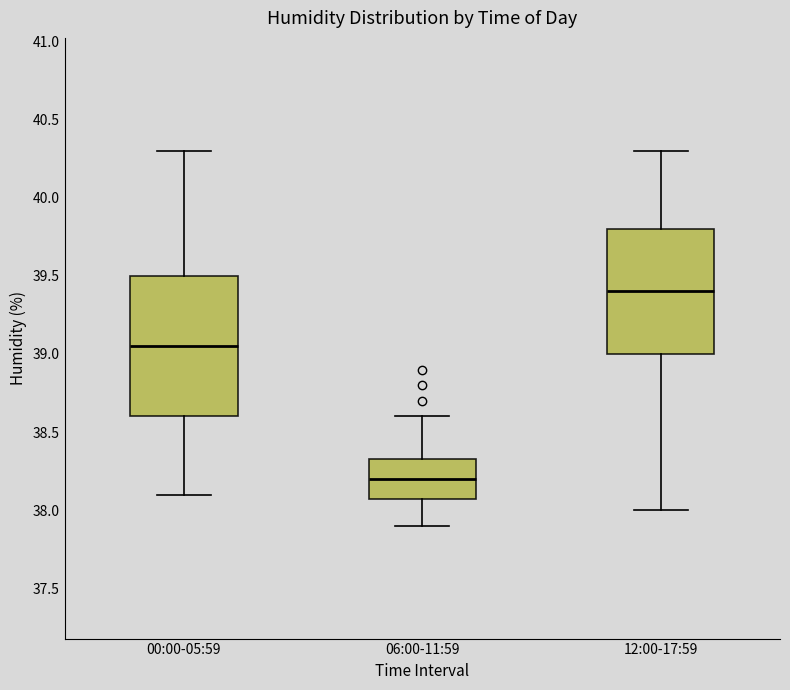

Which box is the tallest, from its lower edge to its upper edge?

00:00-05:59